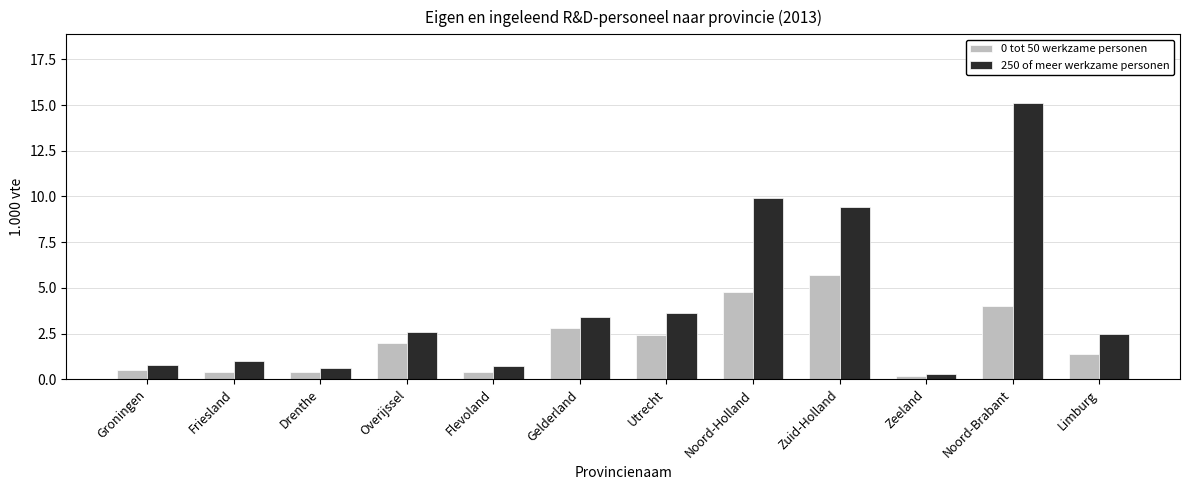

What is the average value of the 0 tot 50 werkzame personen series?

2.1